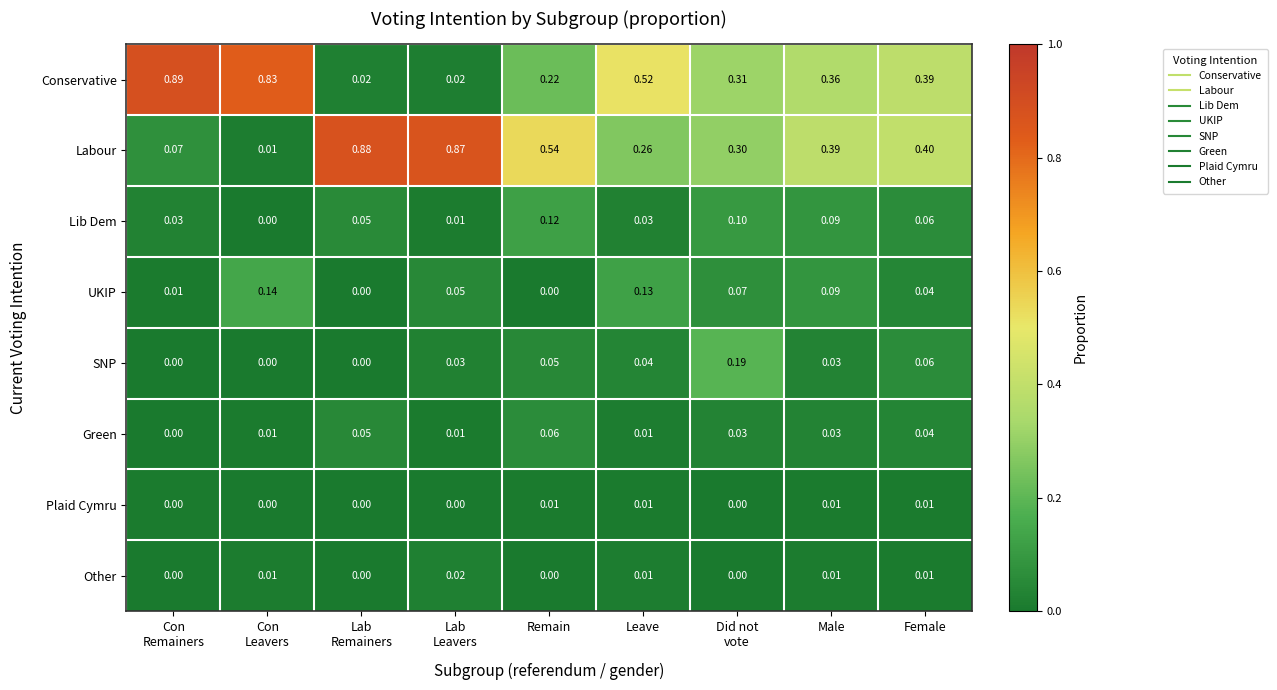

Between Male and Female, which series saw the biggest shift?

UKIP